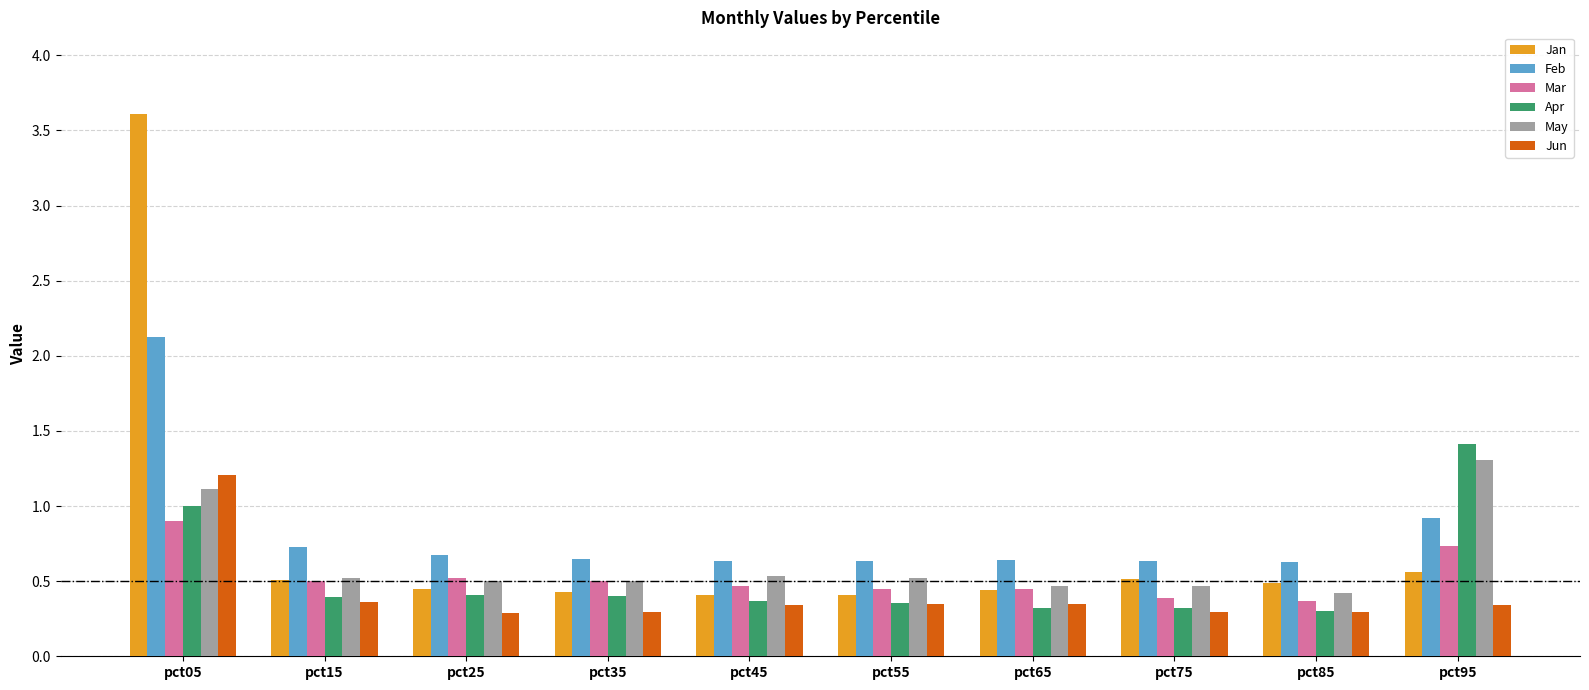

True or false: Feb has a value of 0.9 at pct85.

False